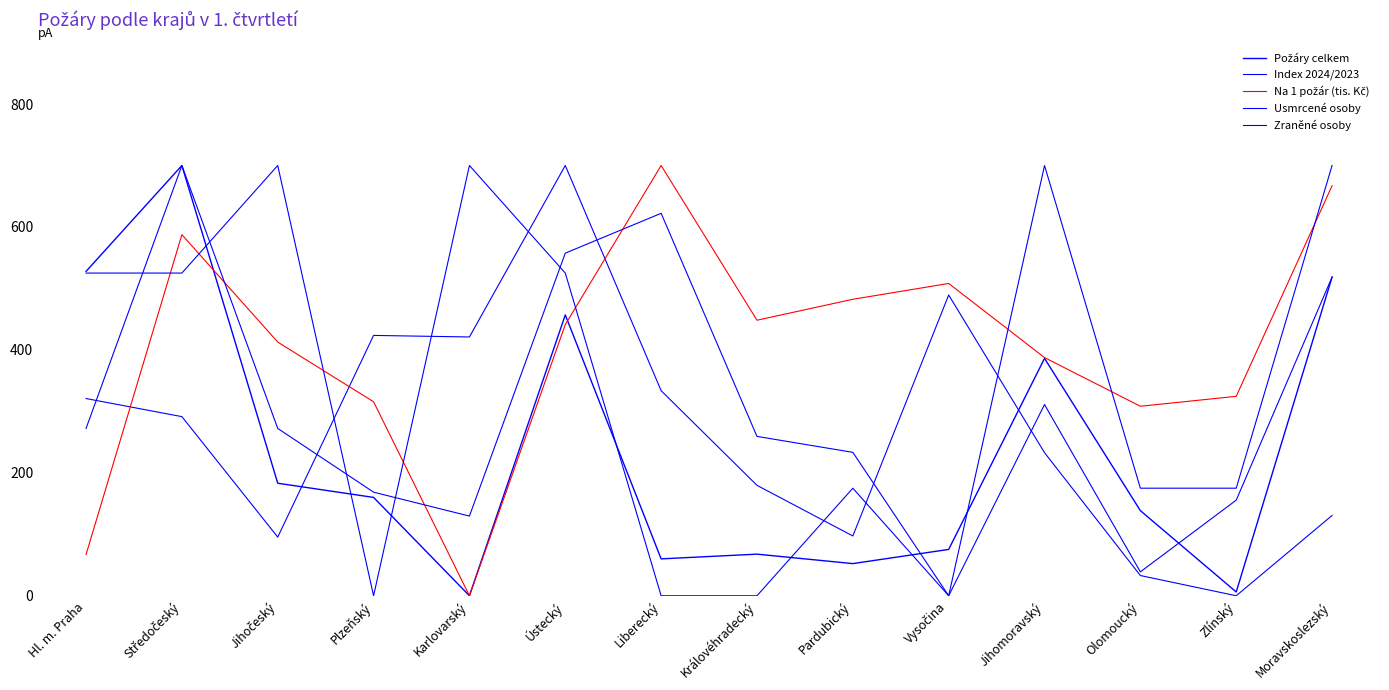

Does the chart have visible grid lines?

No